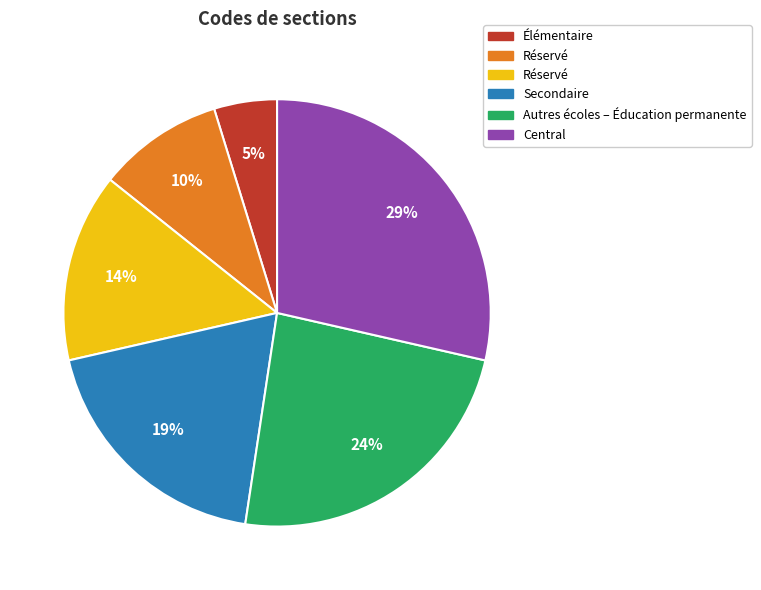

Does any single category account for the majority?

No